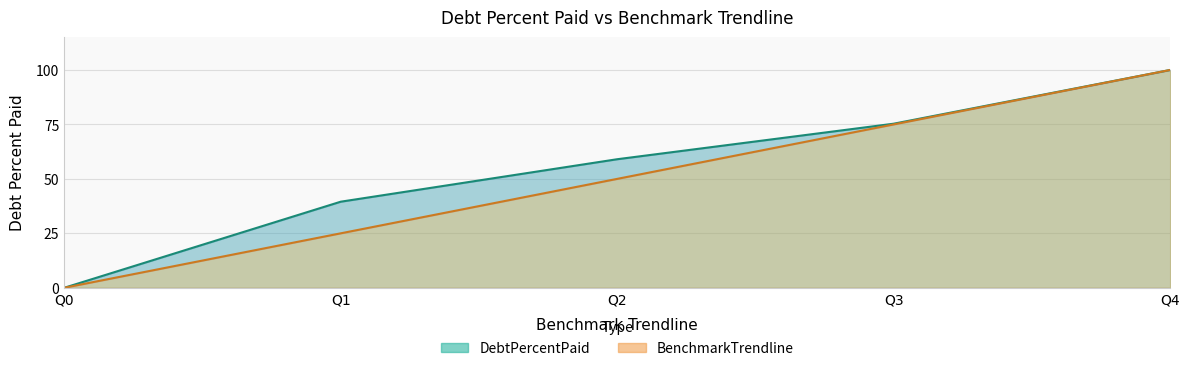

What is the spread (max minus min) of values at Q1?

14.5